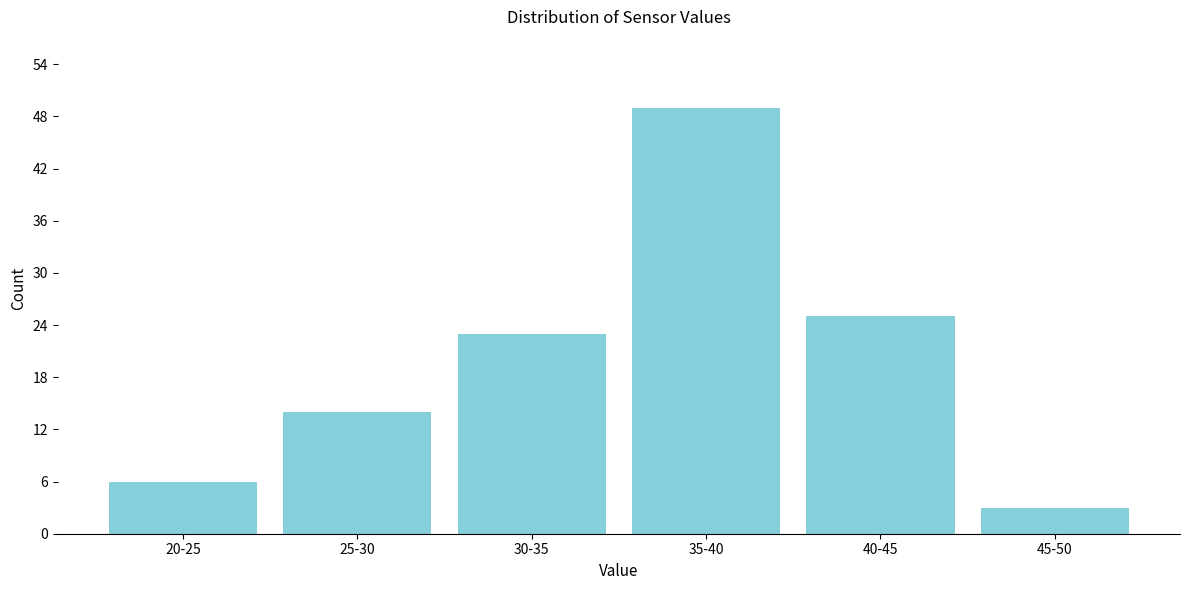

Reading right to left, extract all data points from this chart.

3	25	49	23	14	6